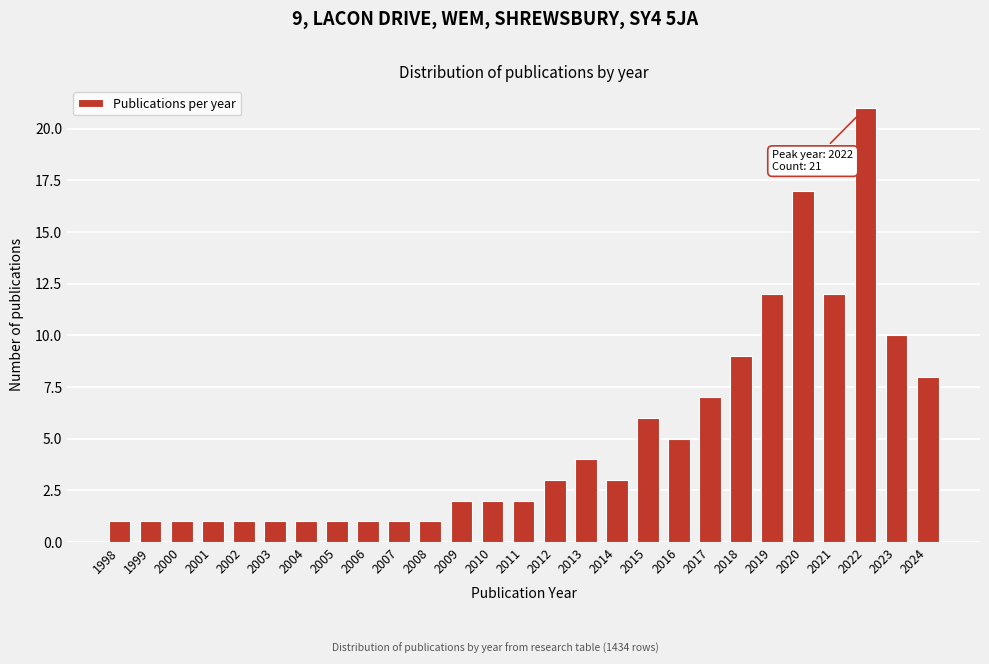

Reading left to right, what are all the values shown in this chart?

1	1	1	1	1	1	1	1	1	1	1	2	2	2	3	4	3	6	5	7	9	12	17	12	21	10	8